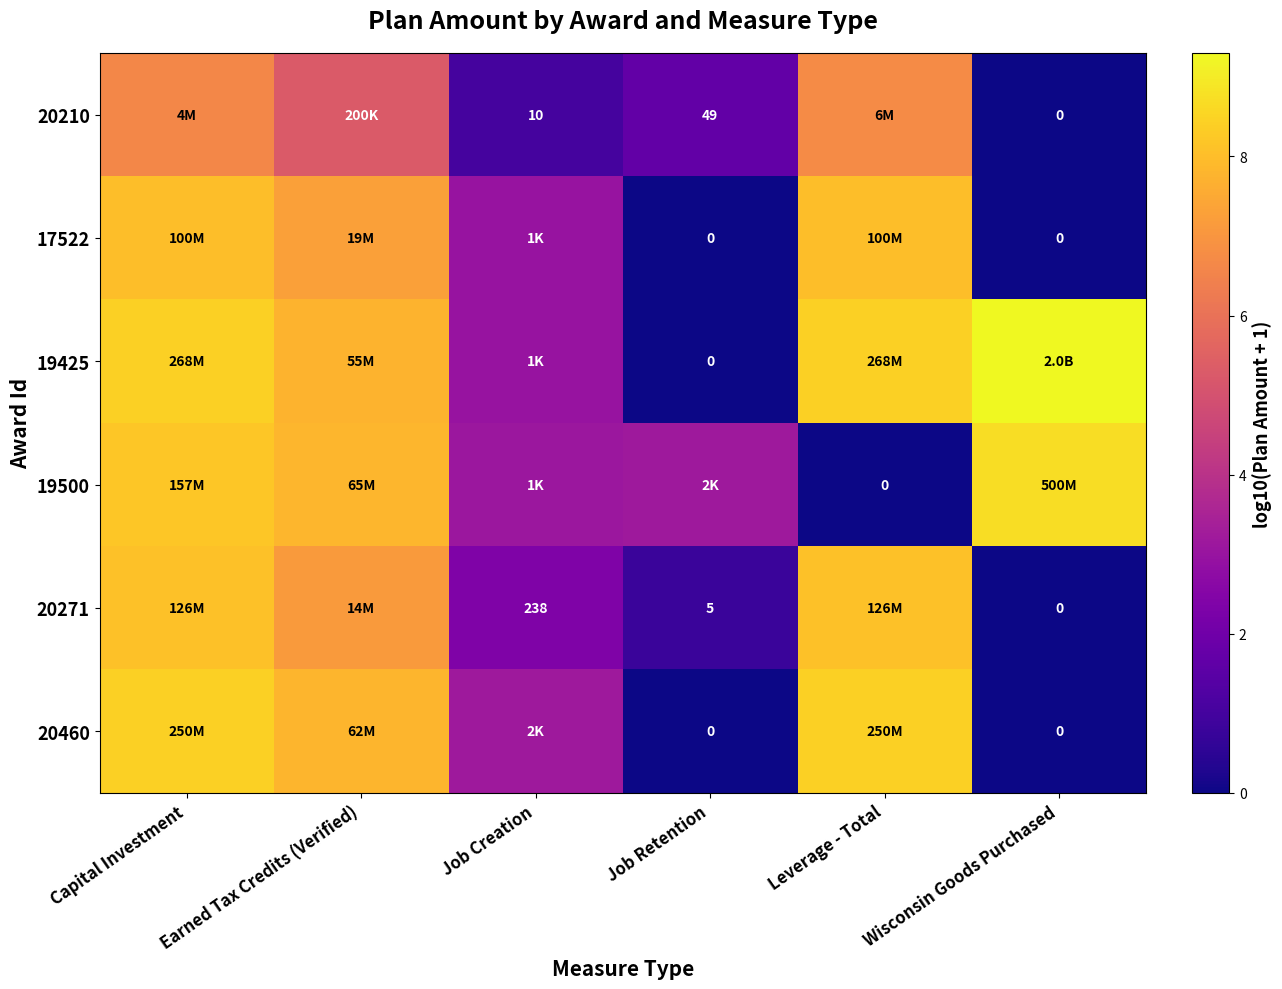

Is the value of 19500 at Wisconsin Goods Purchased greater than the value of 20460 at Leverage - Total?

Yes